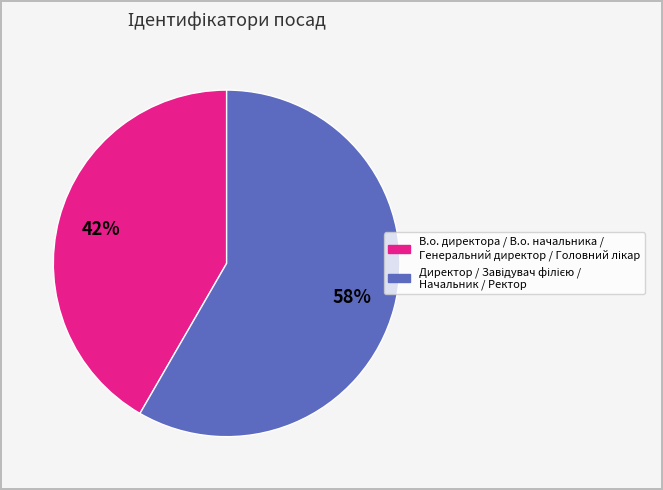

Is there any slice that represents more than half of the pie?

Yes